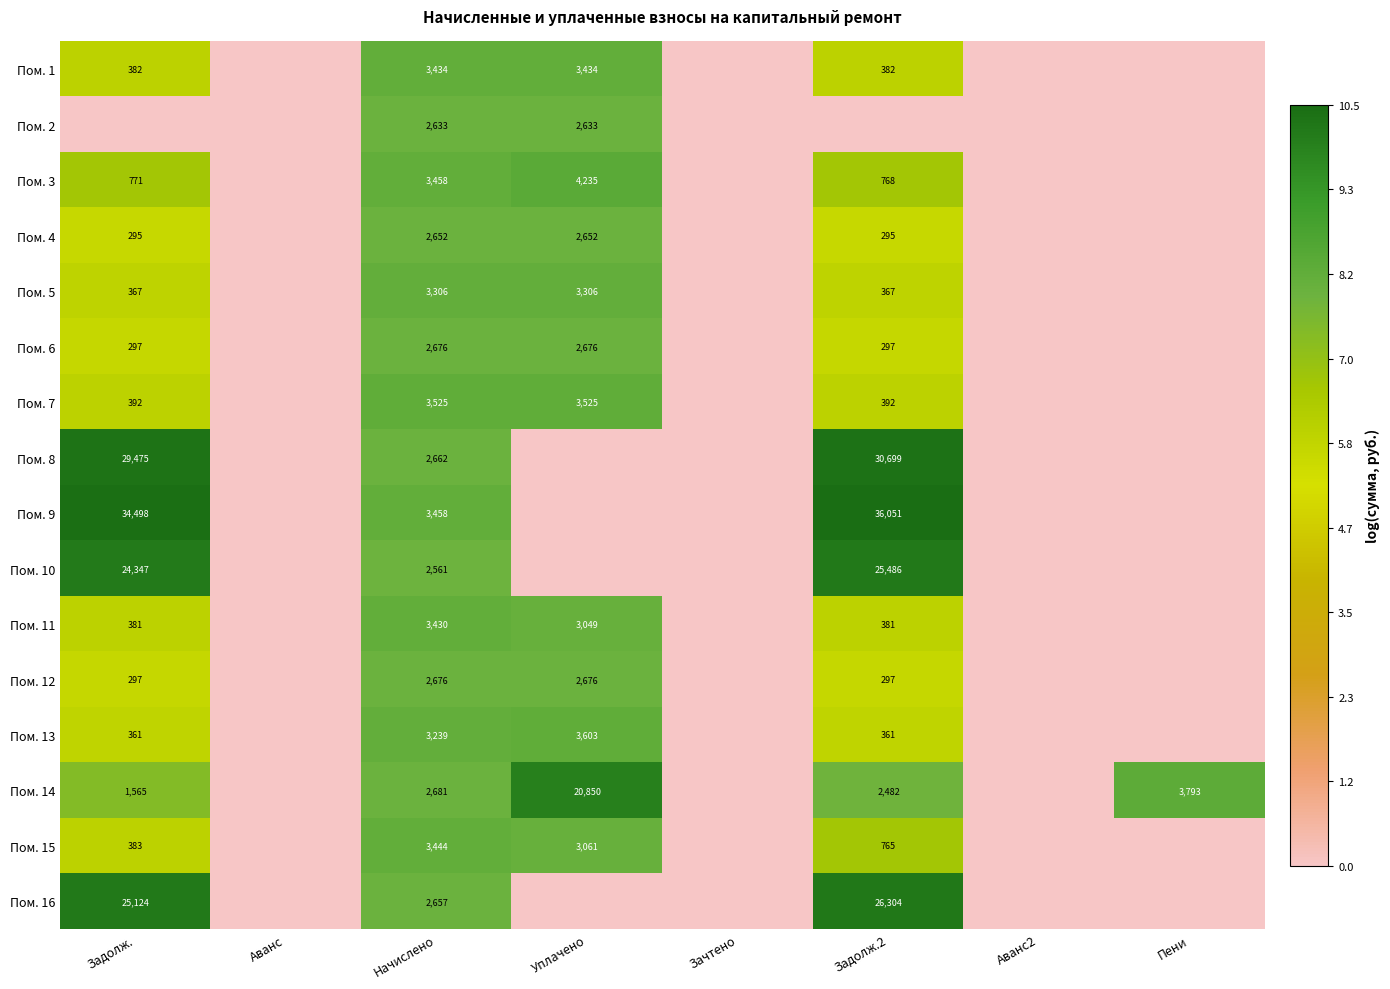

What is the total value across all series at Начислено?

48492